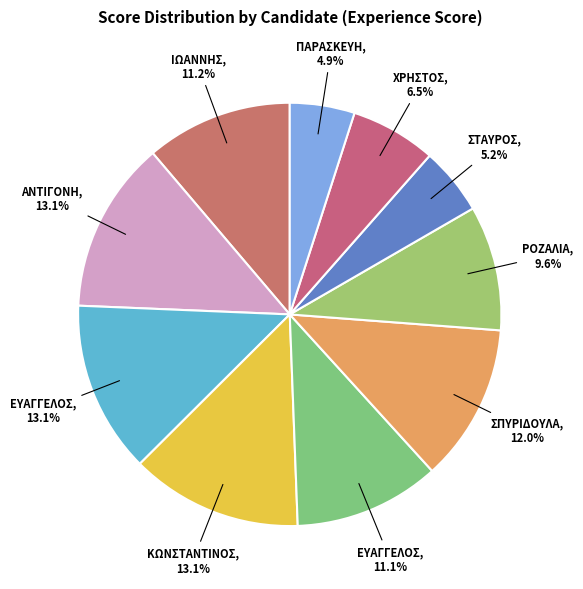

Count the number of slices in the pie.

10